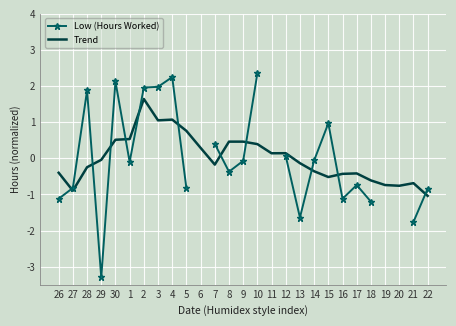

What is the value of the Trend point at the 13th from the left?

0.5